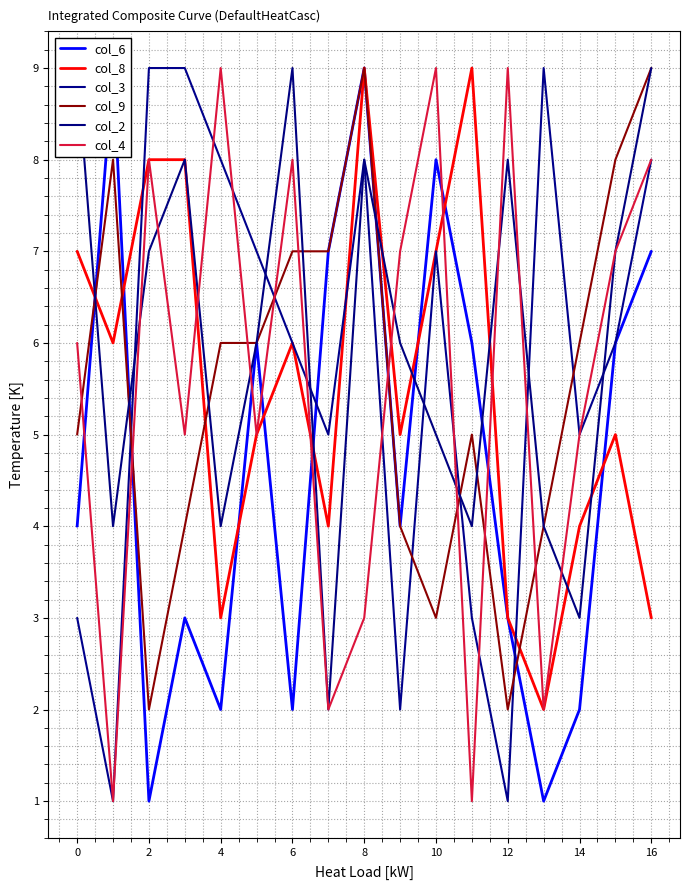

How many data points in col_2 are less than 6?

7